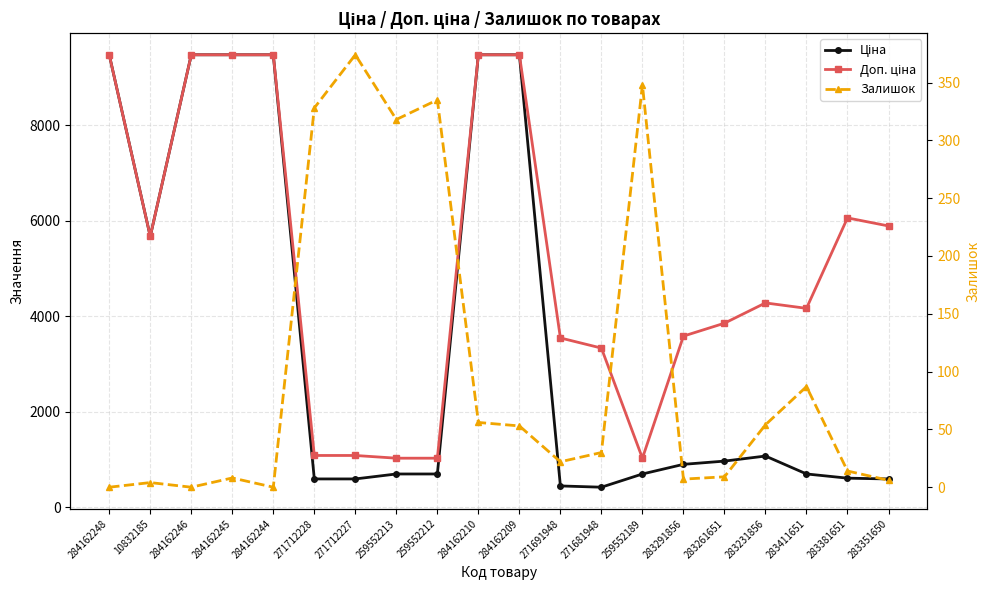

The value of Залишок at 259552189 is 348.0. True or false?

True